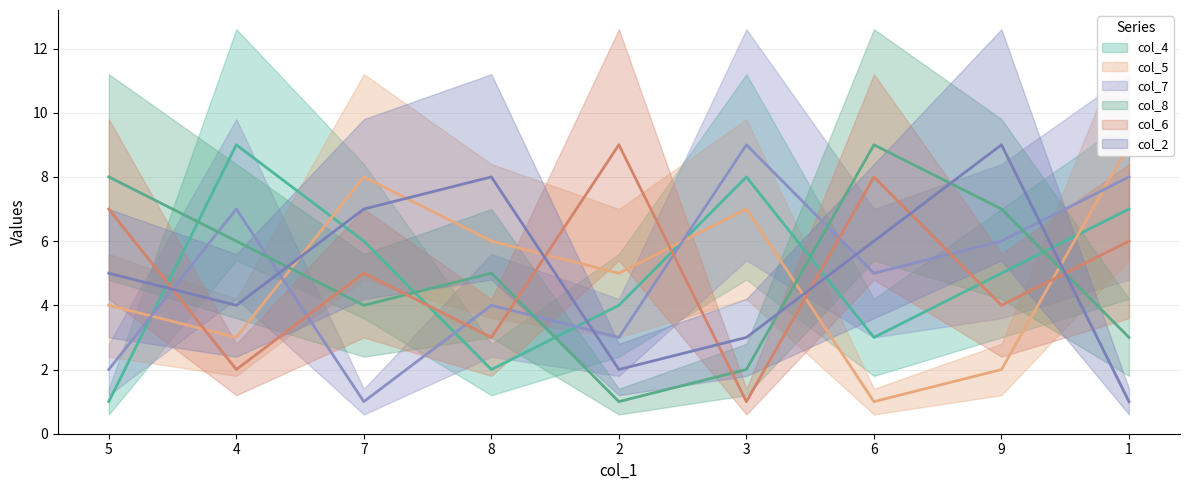

How many col_5 values are between 3 and 7?

5